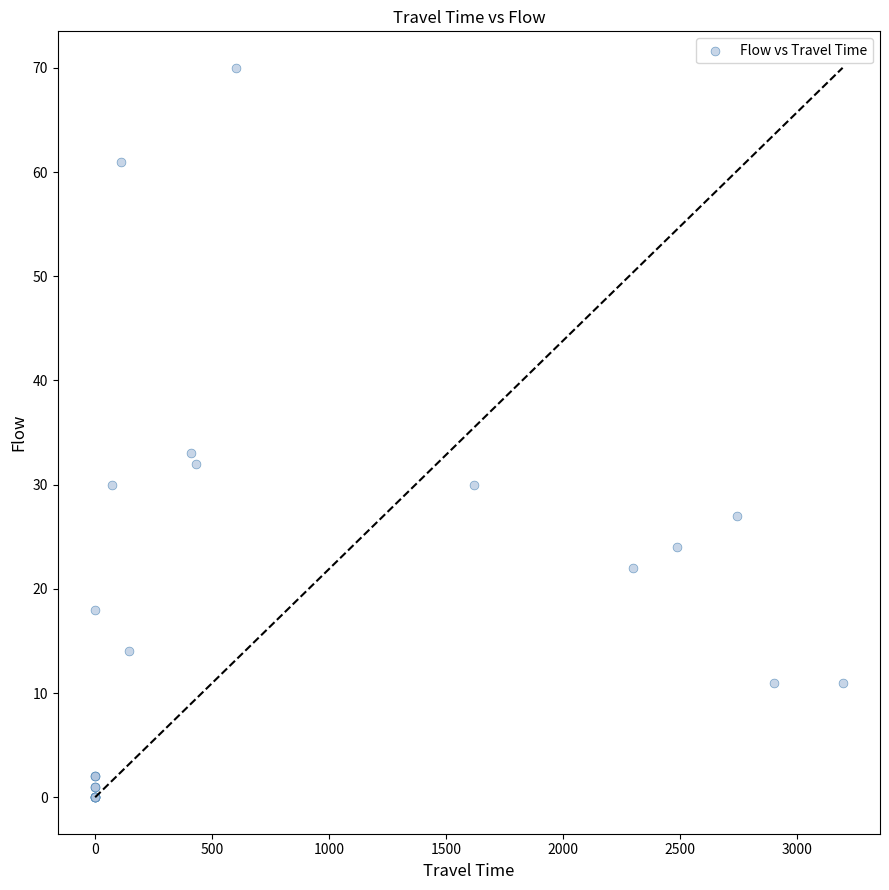

What Y value in the scatter plot is closest to 35?

33